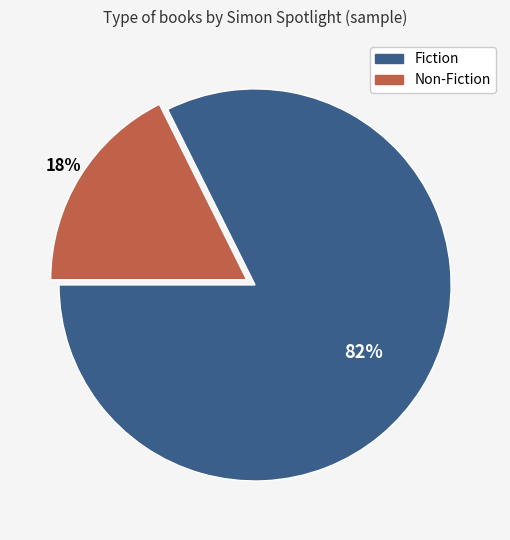

Which has a higher value, Non-Fiction or Fiction?

Fiction